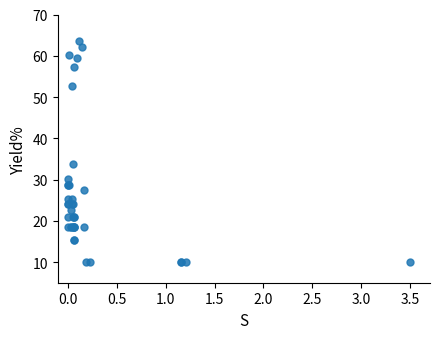

What Y value in the scatter plot is closest to 36?

33.8